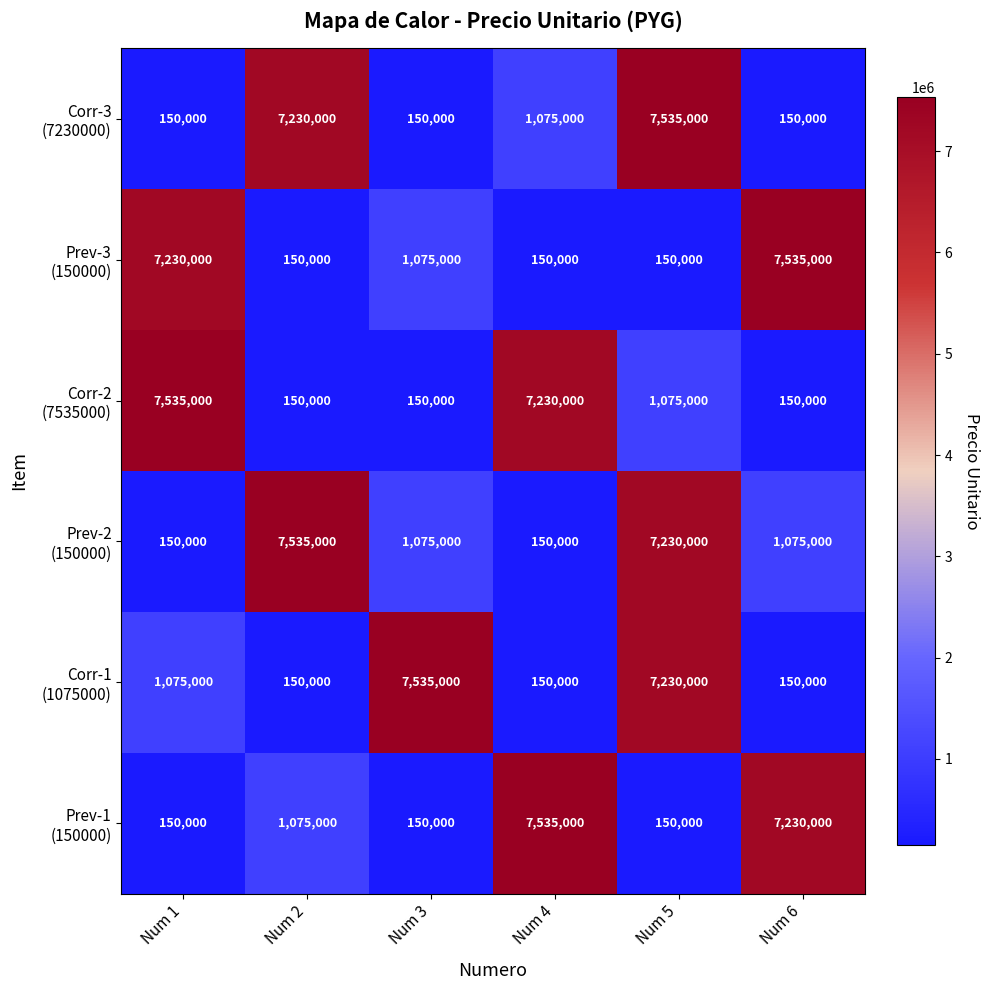

What is the difference between the highest and lowest values at Num 3?

7385000